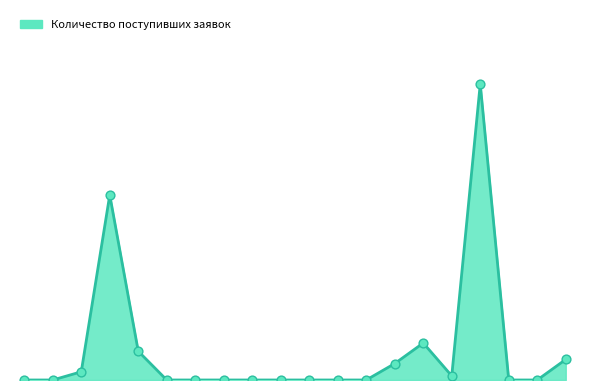

Does the chart have visible grid lines?

No